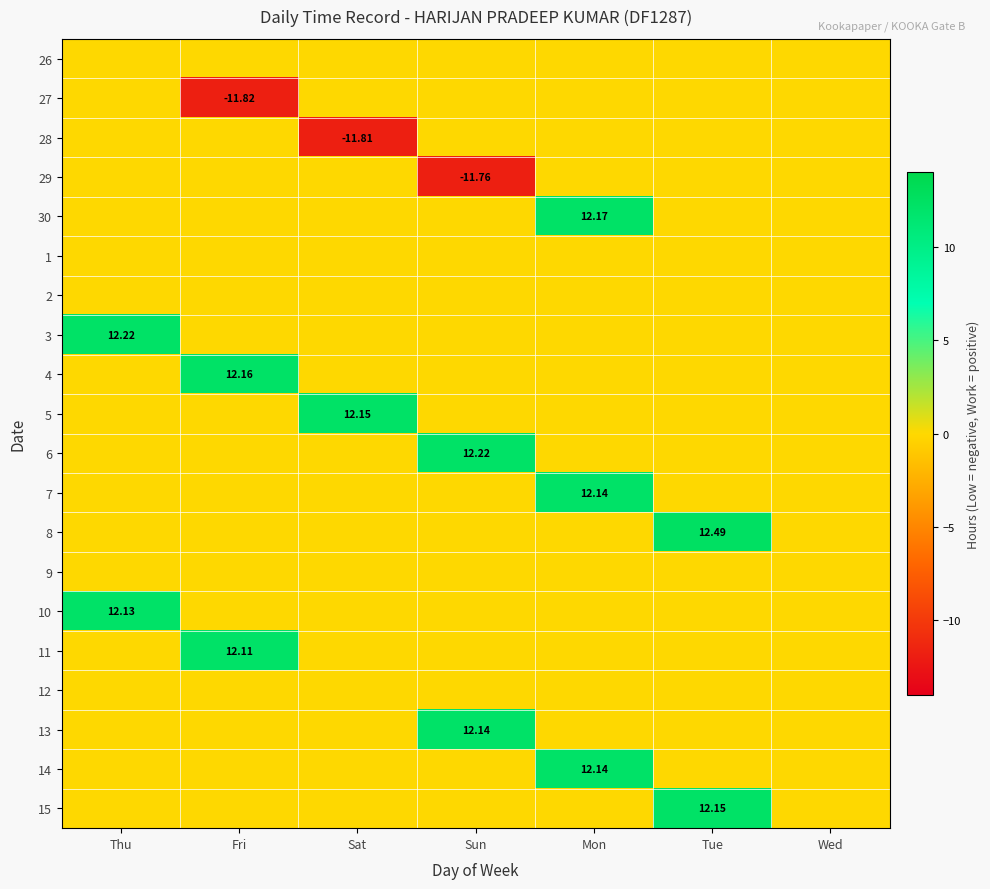

What is the average value of the 14 series?

1.7